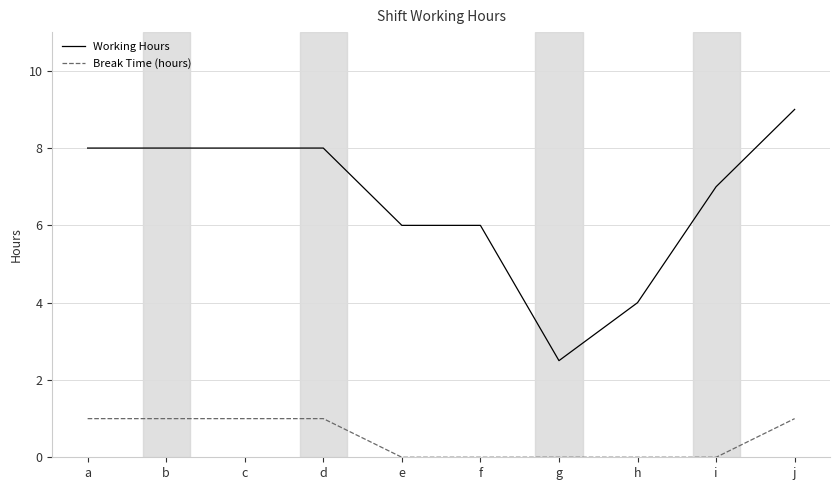

Rank the series at g from lowest to highest value.

Break Time (hours), Working Hours